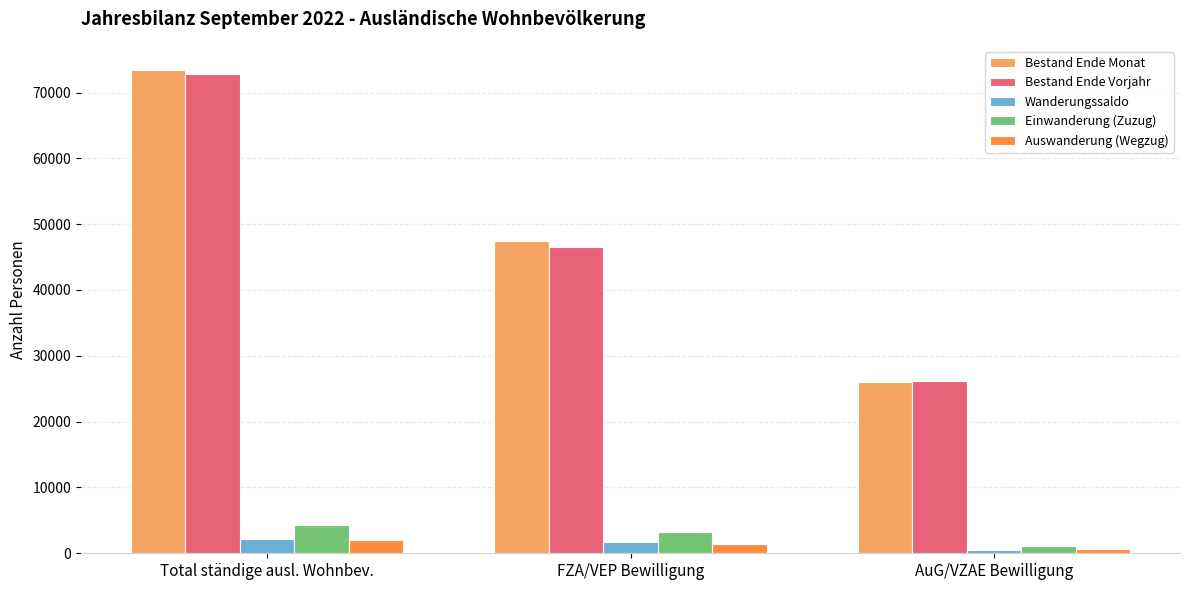

What is the spread (max minus min) of values at AuG/VZAE Bewilligung?

25735